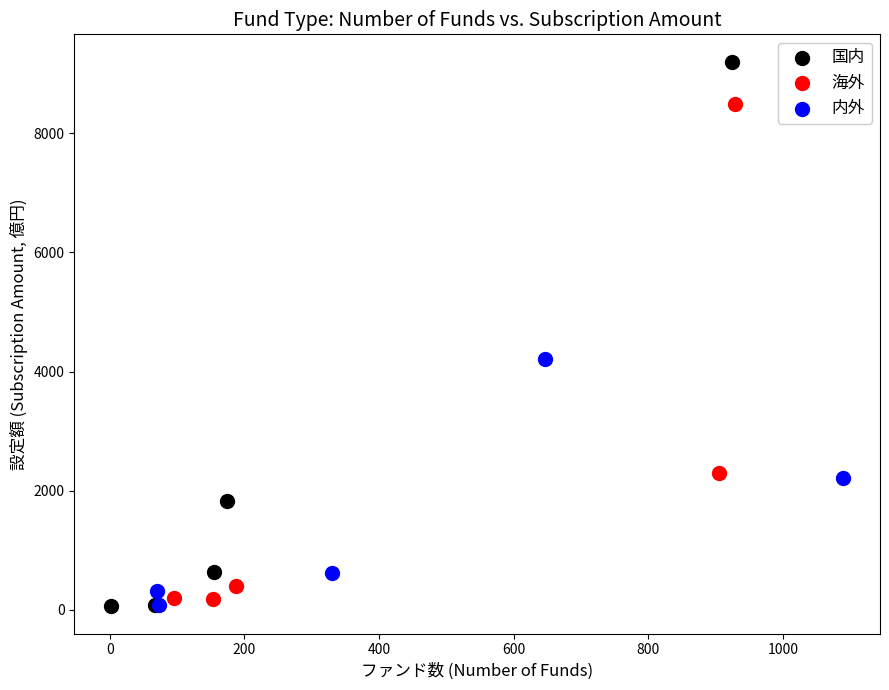

What are all the series names shown in the legend?

国内, 海外, 内外